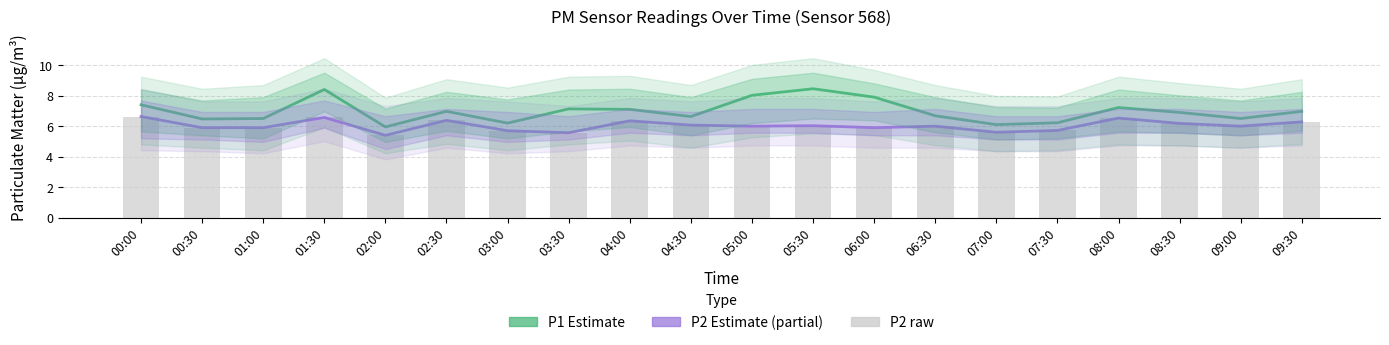

List the labels in order of P1 (Estimate) value, smallest first.

02:00, 07:00, 03:00, 07:30, 00:30, 01:00, 09:00, 04:30, 06:30, 08:30, 02:30, 09:30, 04:00, 03:30, 08:00, 00:00, 06:00, 05:00, 01:30, 05:30